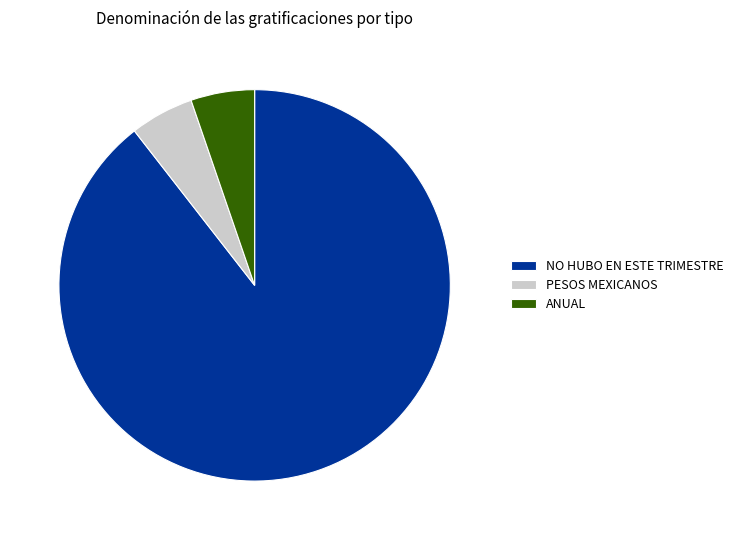

Does NO HUBO EN ESTE TRIMESTRE represent more than half of the total?

Yes